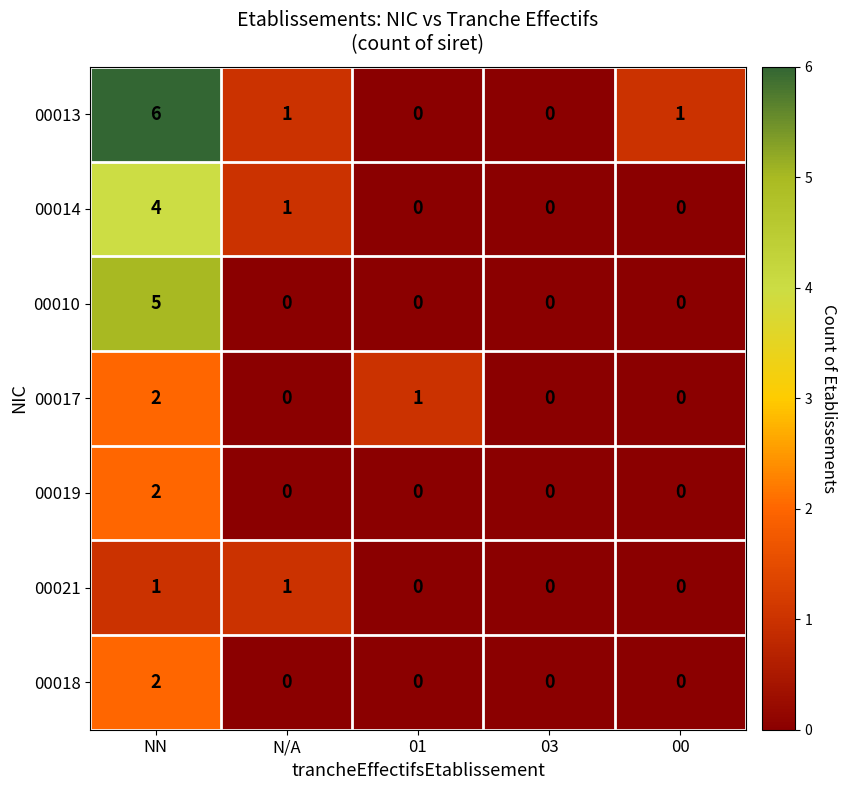

What is the maximum value shown in the chart?

6